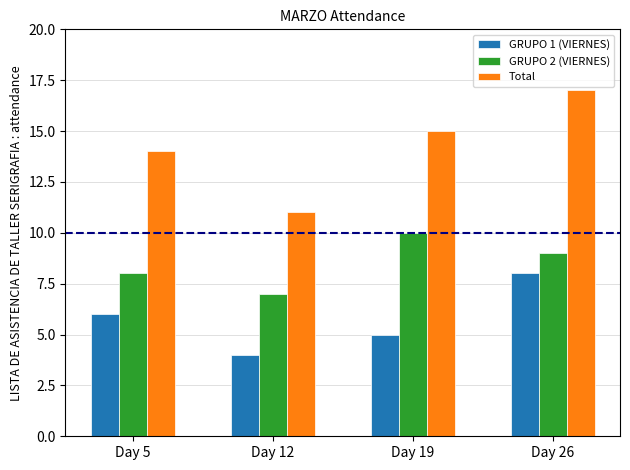

At how many categories does at least one series exceed 9?

4